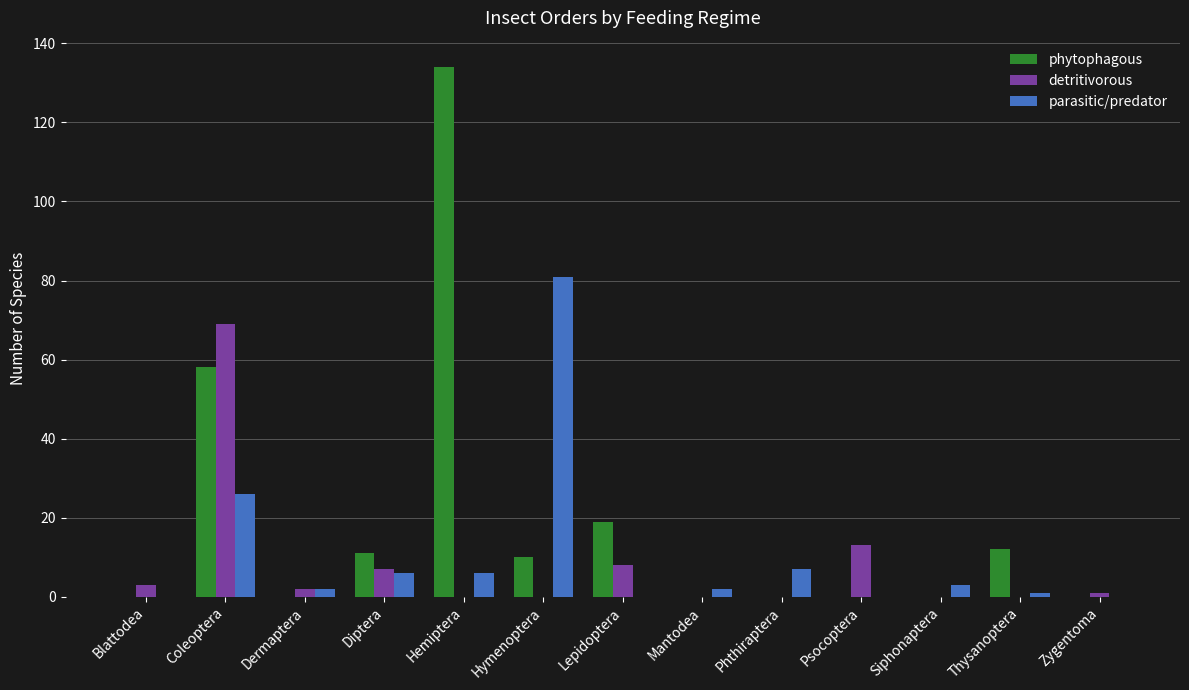

Is it true that phytophagous equals 39 at Coleoptera?

False